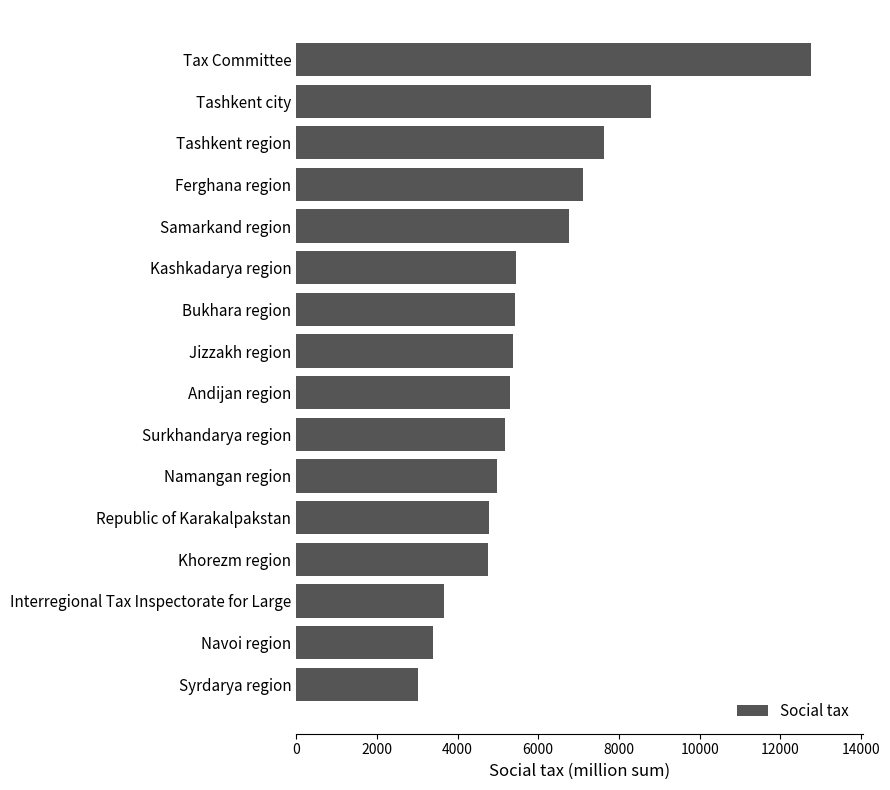

The value at Namangan region is 2808.9. True or false?

False